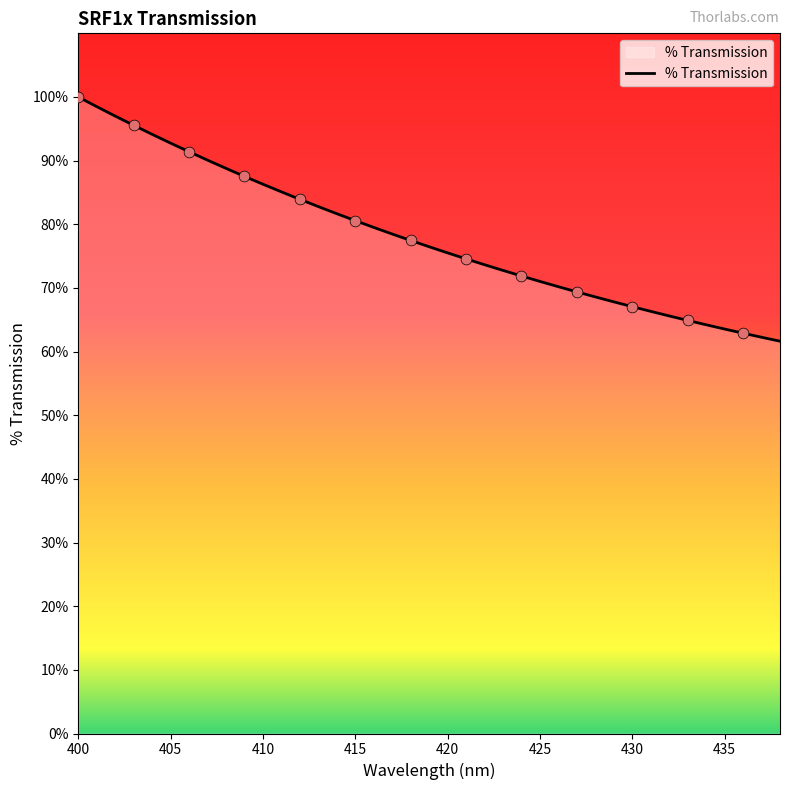

What is the difference between the maximum and minimum values?

38.4